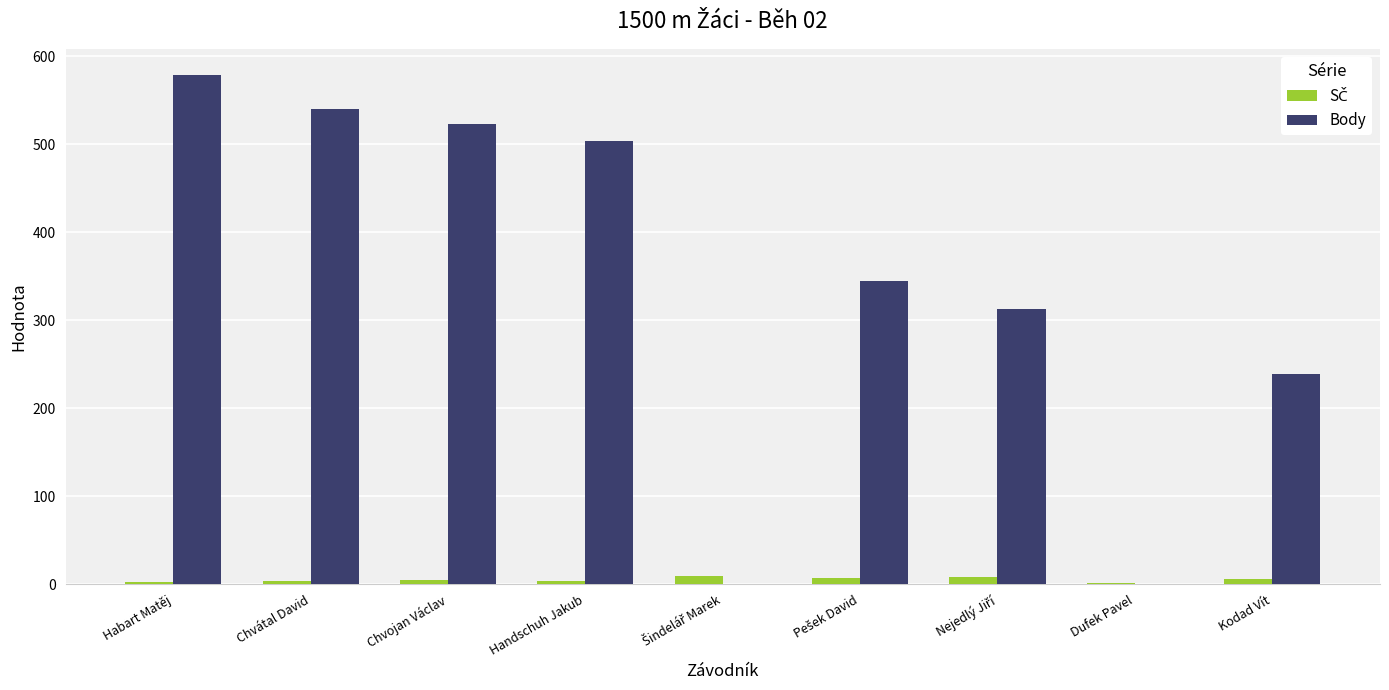

What is the sum of all Body values?

3042